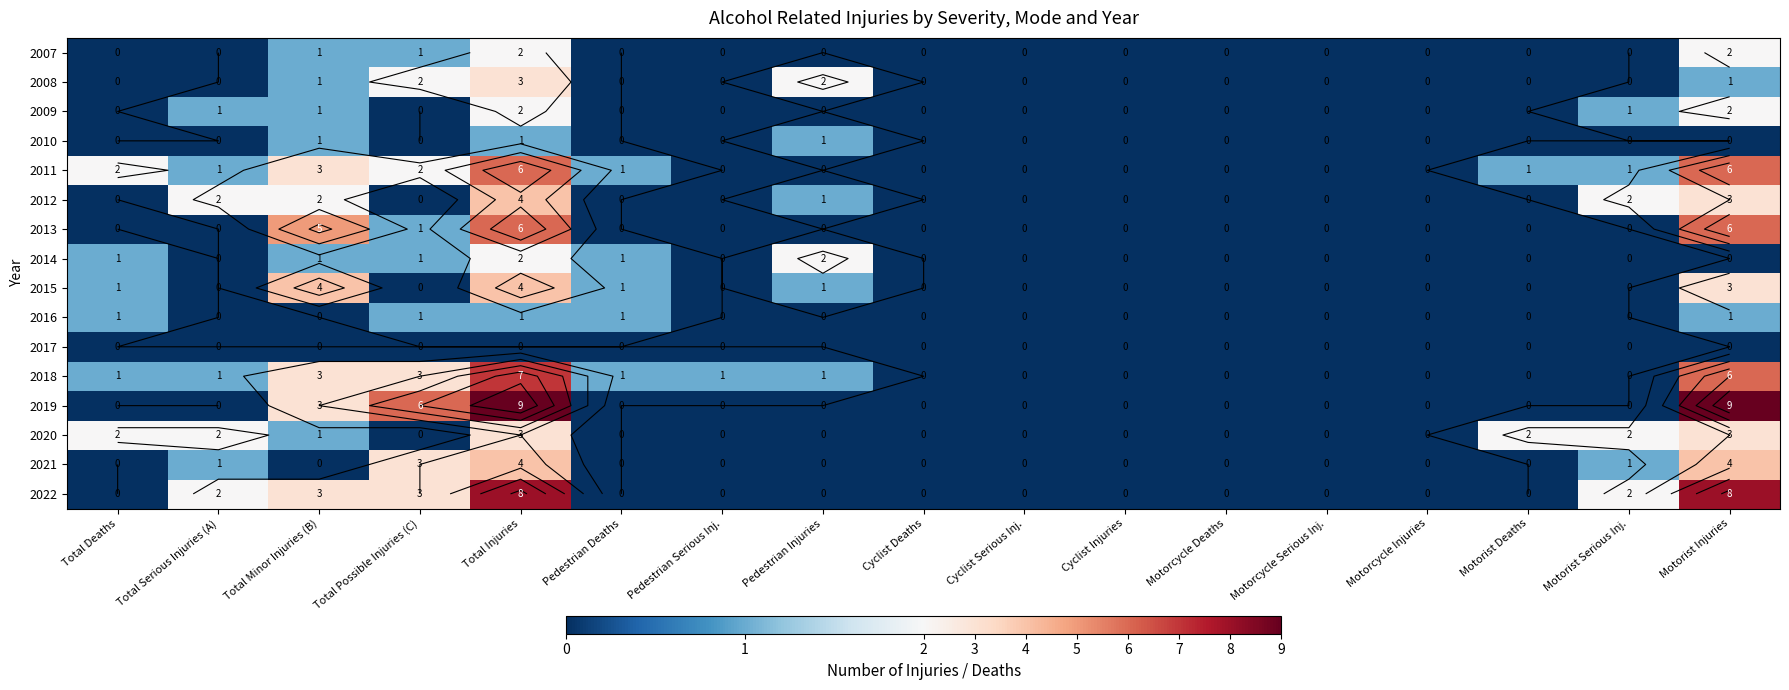

Is the value of 2018 at Cyclist Serious Inj. greater than the value of 2010 at Total Deaths?

No